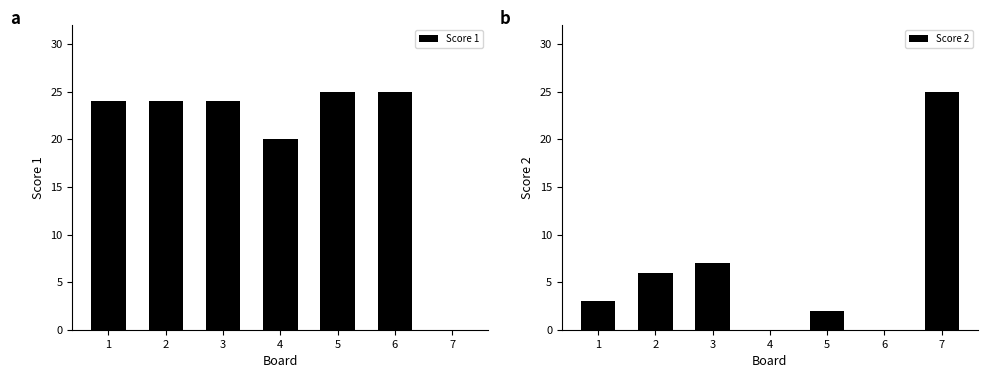

Where does the Score 1 series first go above 24?

5